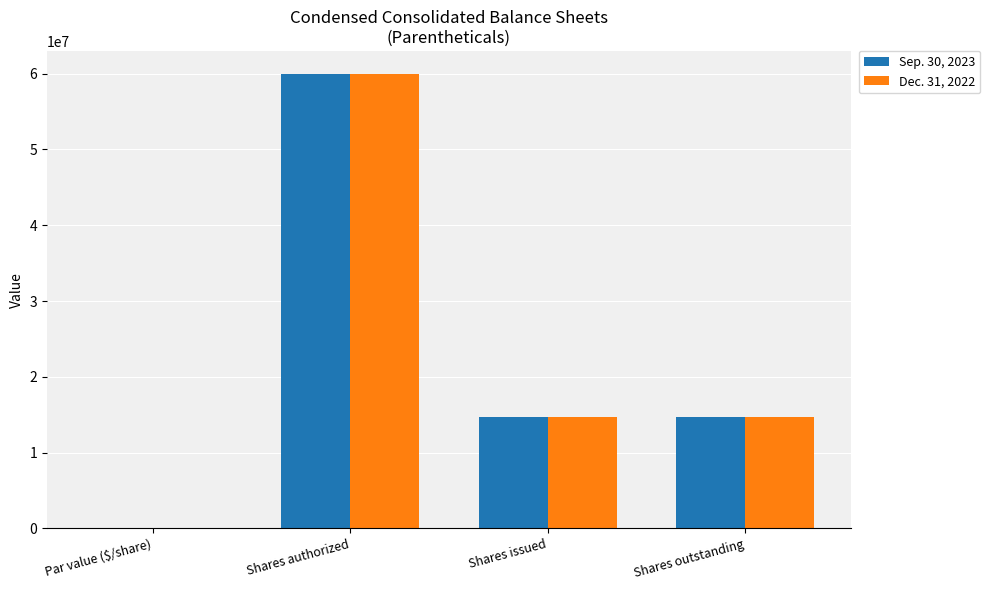

Is the value of Sep. 30, 2023 at Shares issued greater than the value of Dec. 31, 2022 at Shares authorized?

No